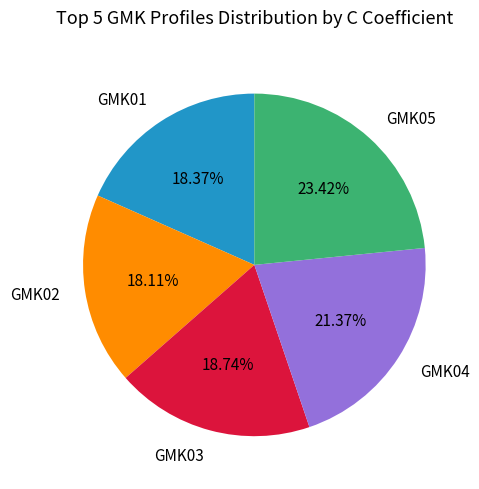

To the nearest percent, what portion does GMK01 represent?

18%